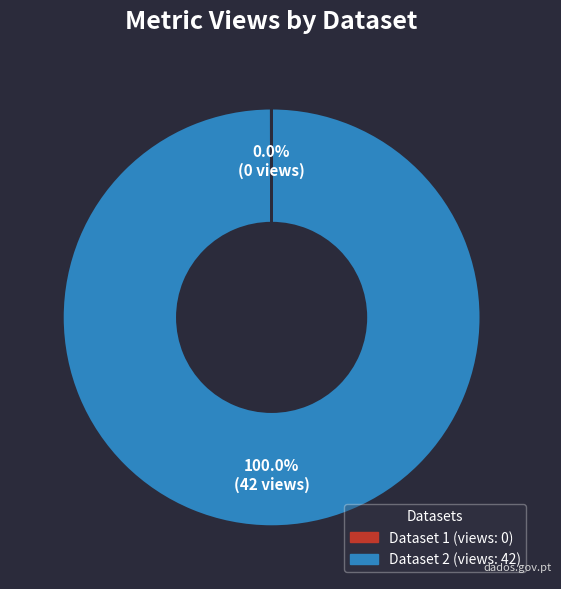

Is there any slice that represents more than half of the pie?

Yes